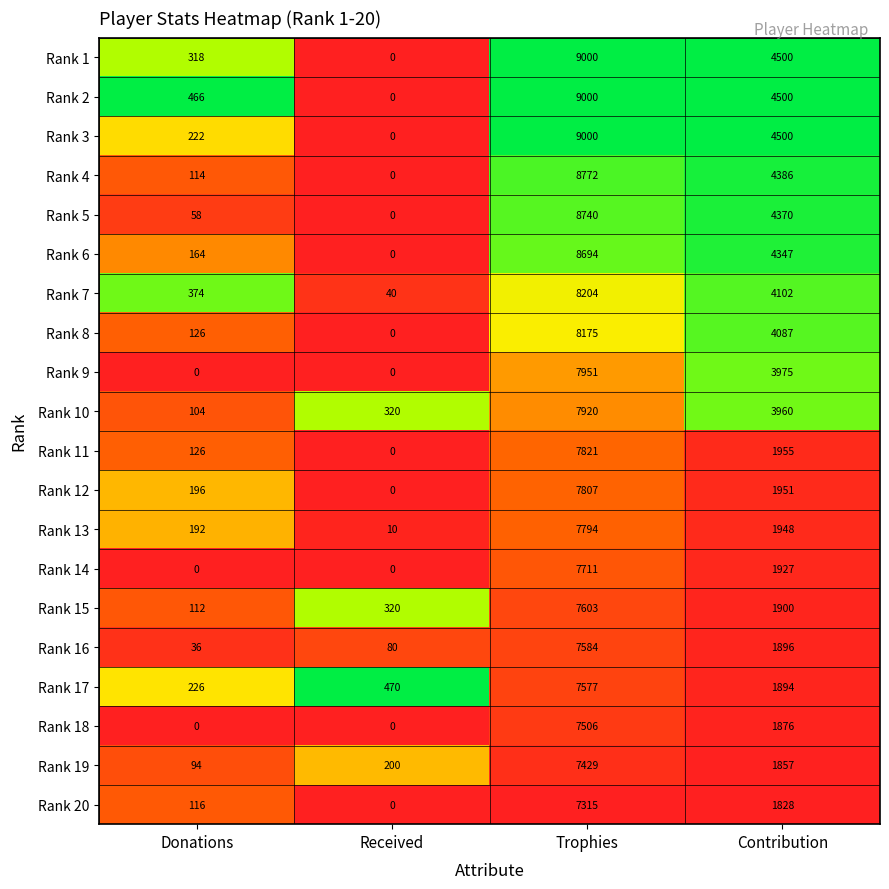

What is the difference between the maximum and minimum values in the Rank 1 series?

9000